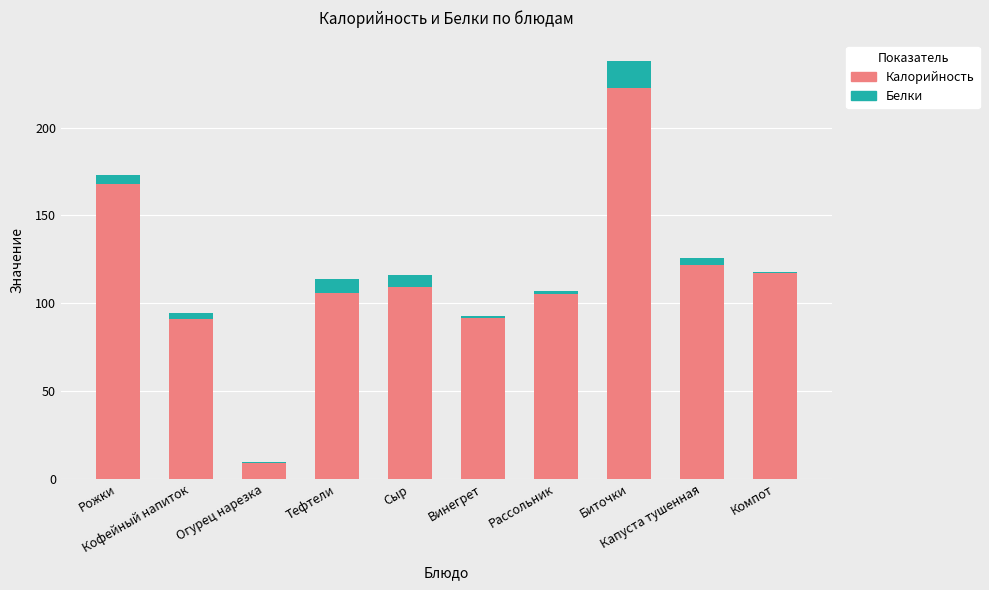

What is the maximum value for Калорийность?

222.8